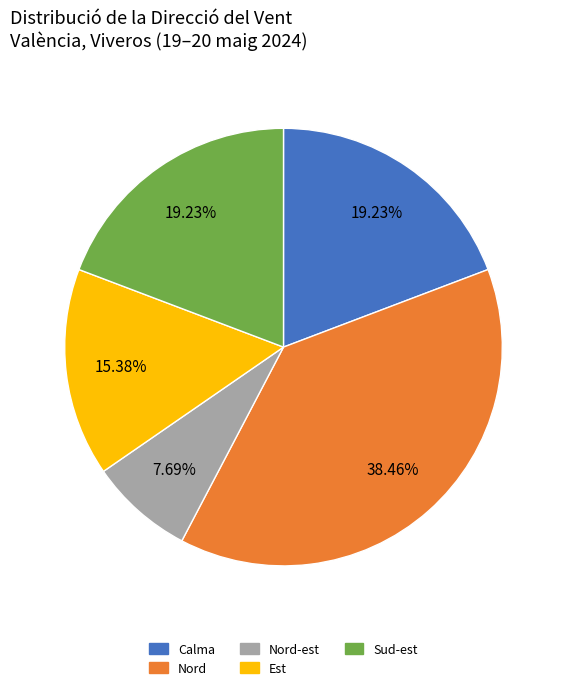

Is there any slice that represents more than half of the pie?

No